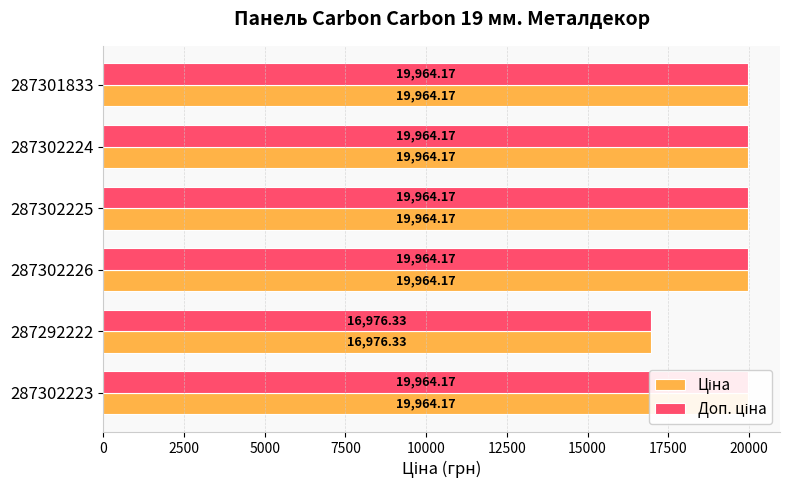

What are all the series names shown in the legend?

Ціна, Доп. ціна